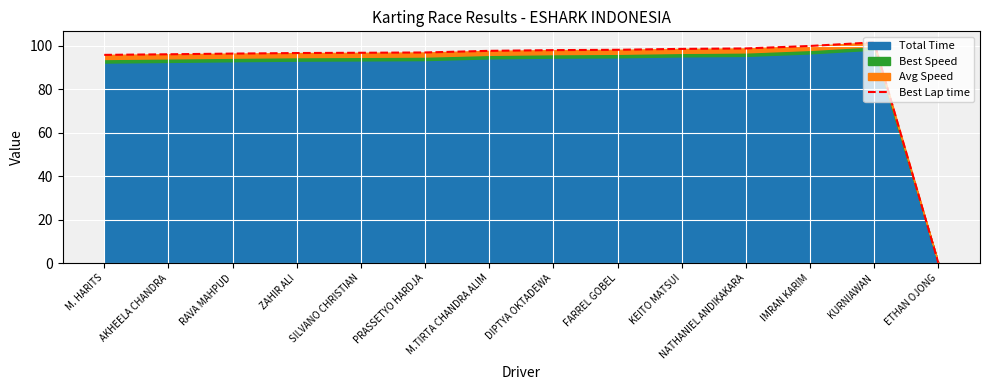

Reading left to right, what are all the values shown in this chart?

95.7	96.0	96.3	96.5	96.7	96.8	97.6	97.9	98.0	98.5	98.7	99.8	101.5	0.1